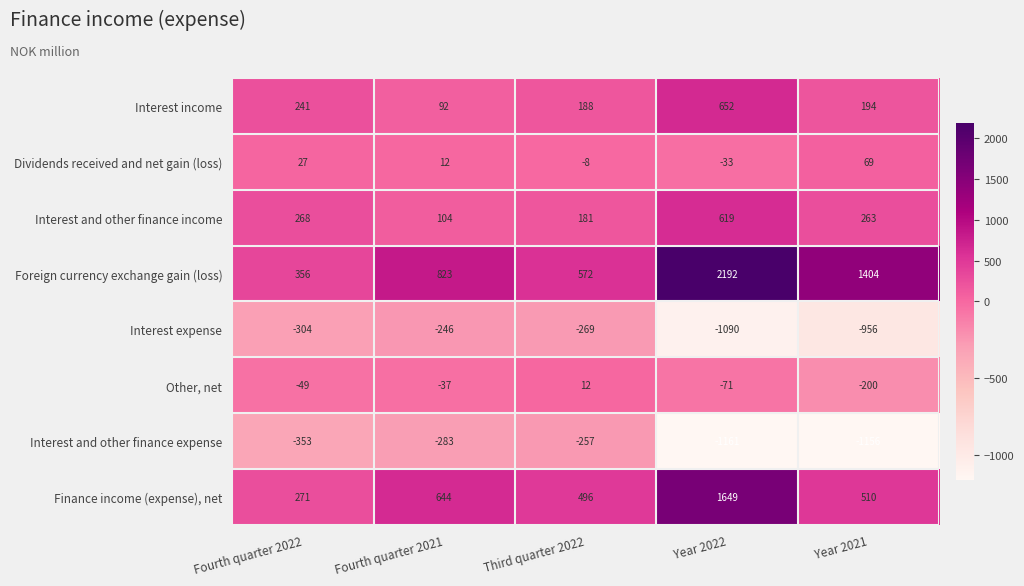

Is it true that Foreign currency exchange gain (loss) equals 572 at Third quarter 2022?

True